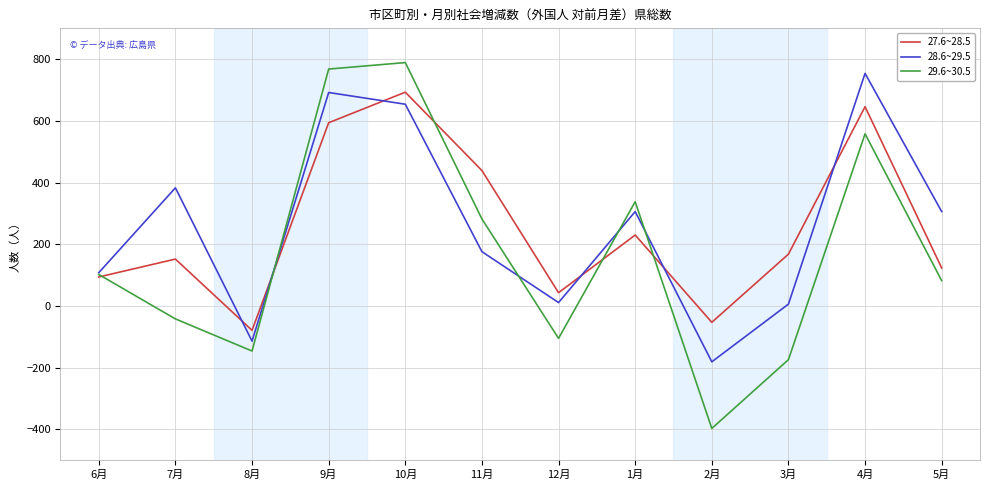

At which category is the sum across all series the highest?

10月